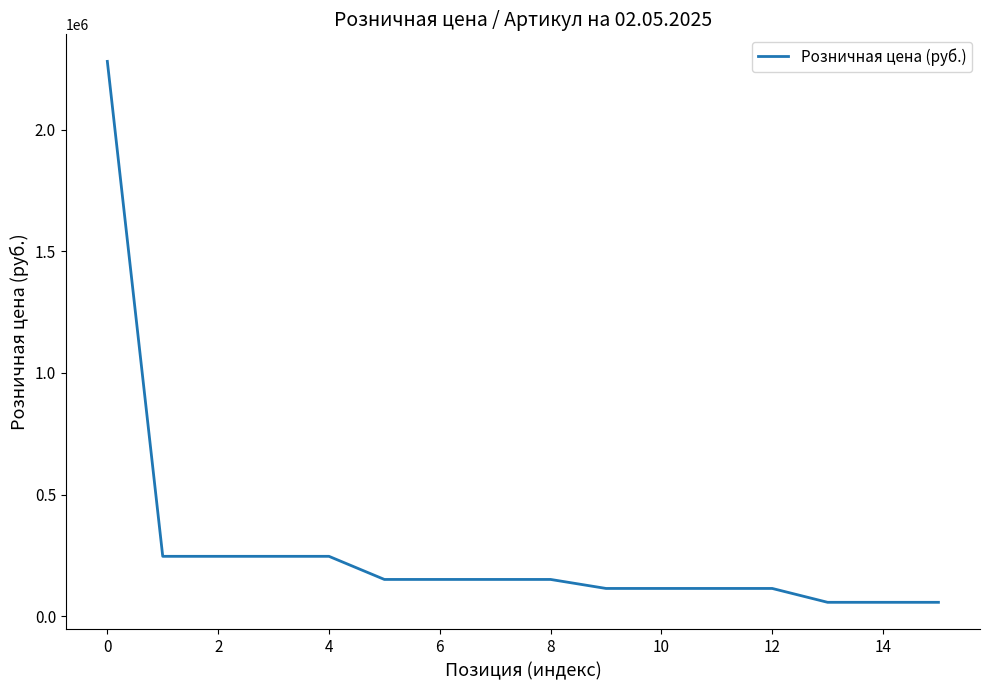

What is the difference between the second highest and minimum values?

189000